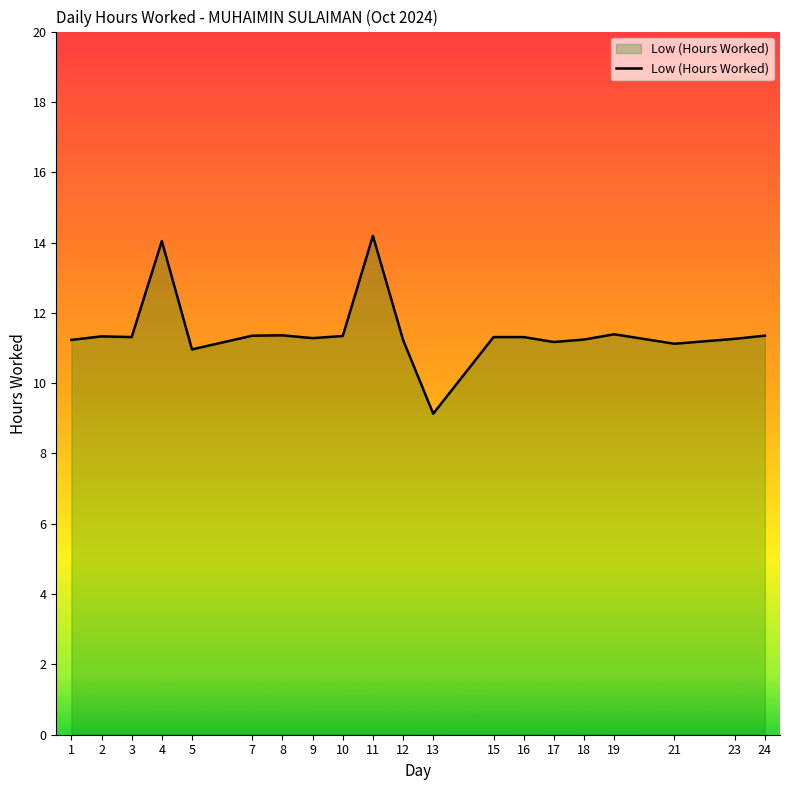

What is the difference between the values at 13 and 3?

2.2